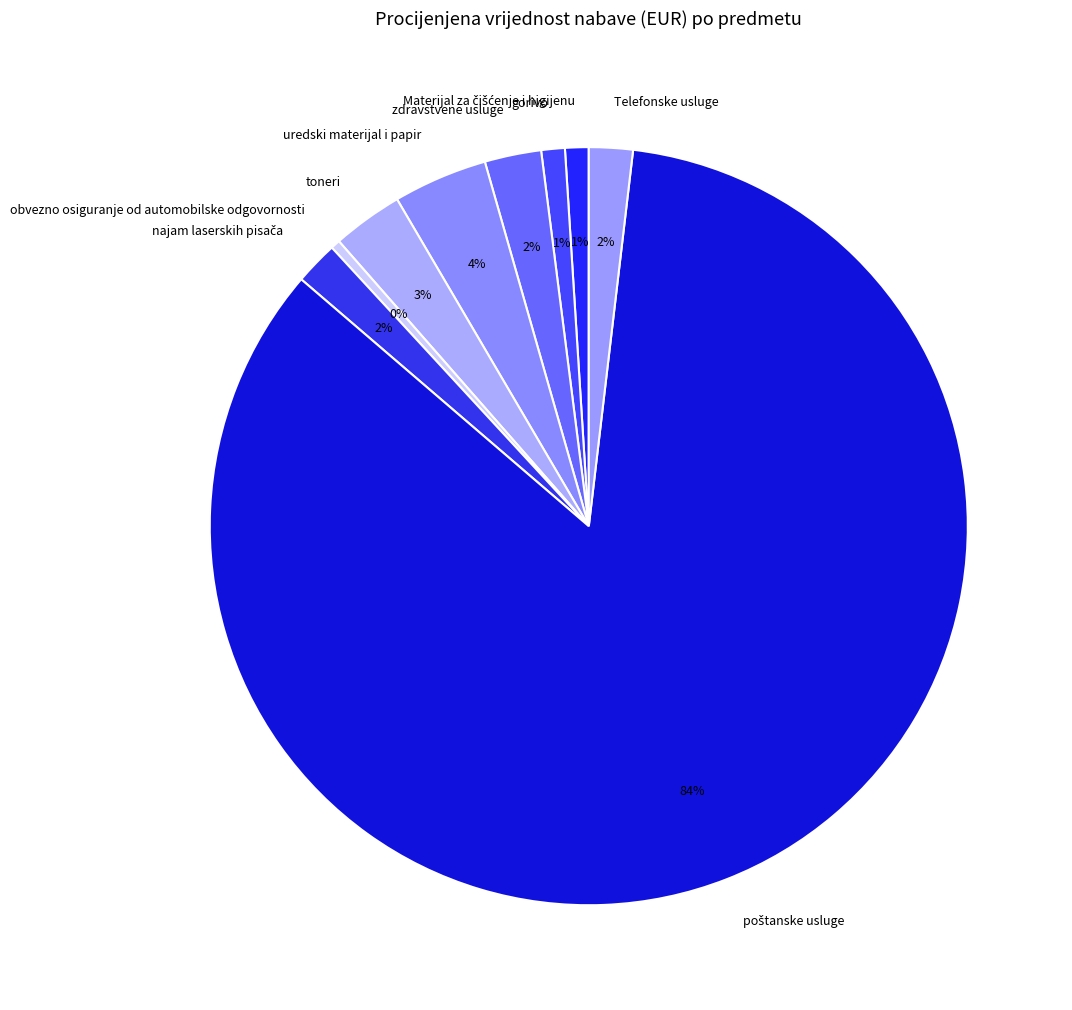

Does any single category account for the majority?

Yes